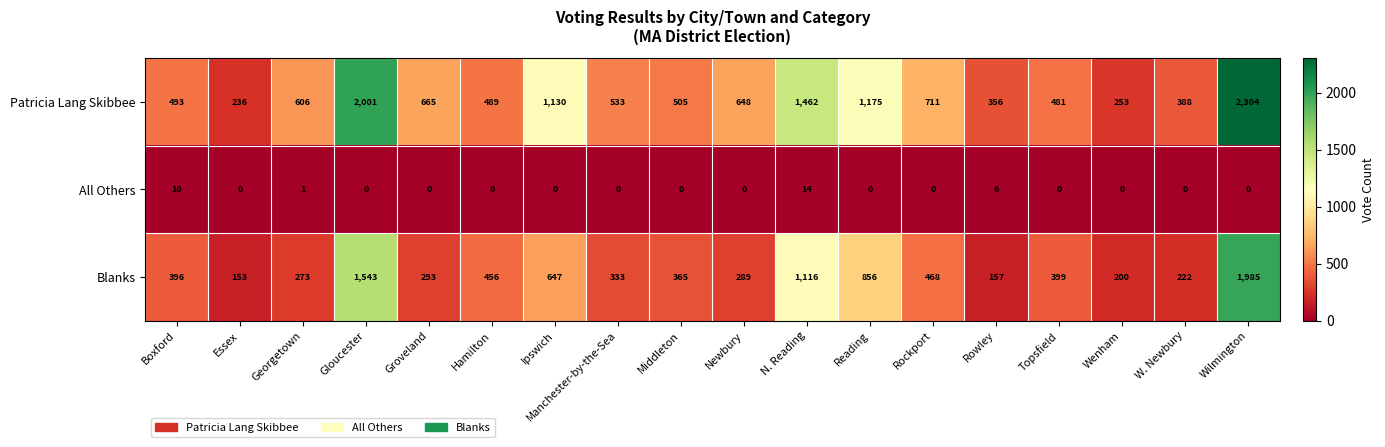

The value of Blanks at N. Reading is 498. True or false?

False